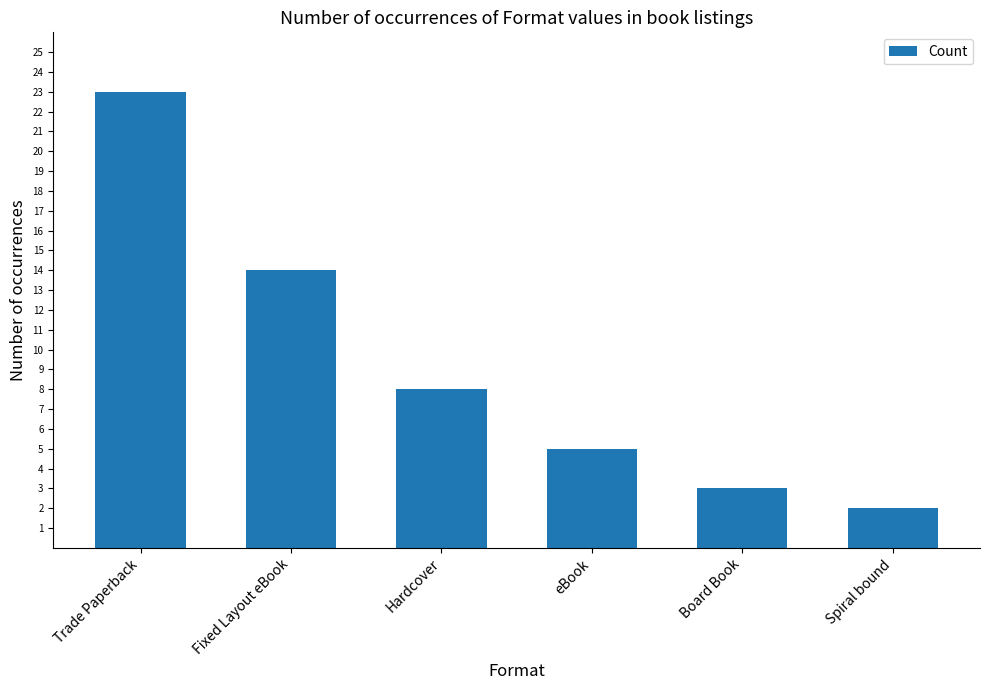

What is the label of the 4th bar from the right?

Hardcover